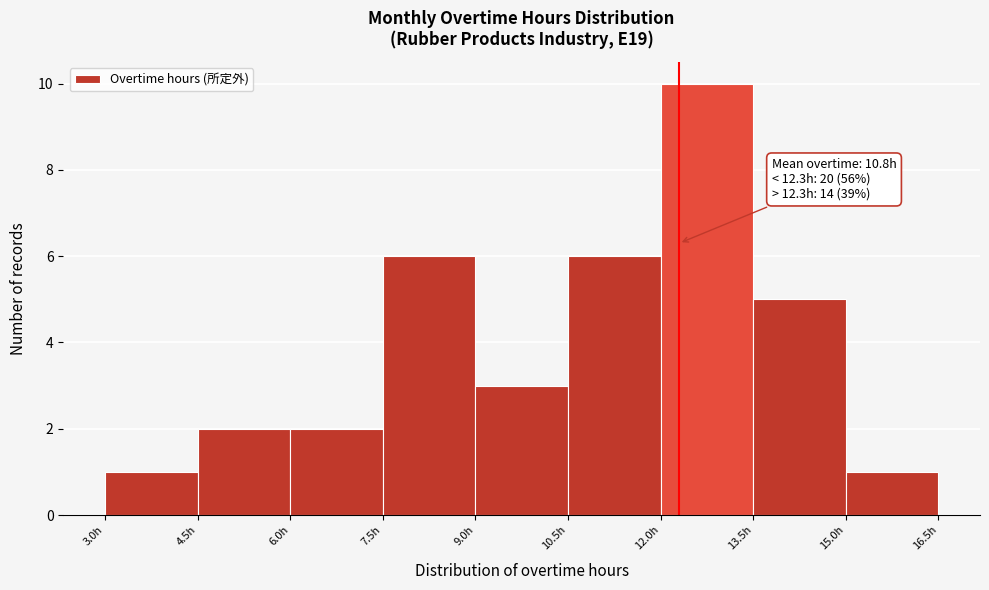

Over which range of the x-axis is the bar tallest?

12.0 to 13.5